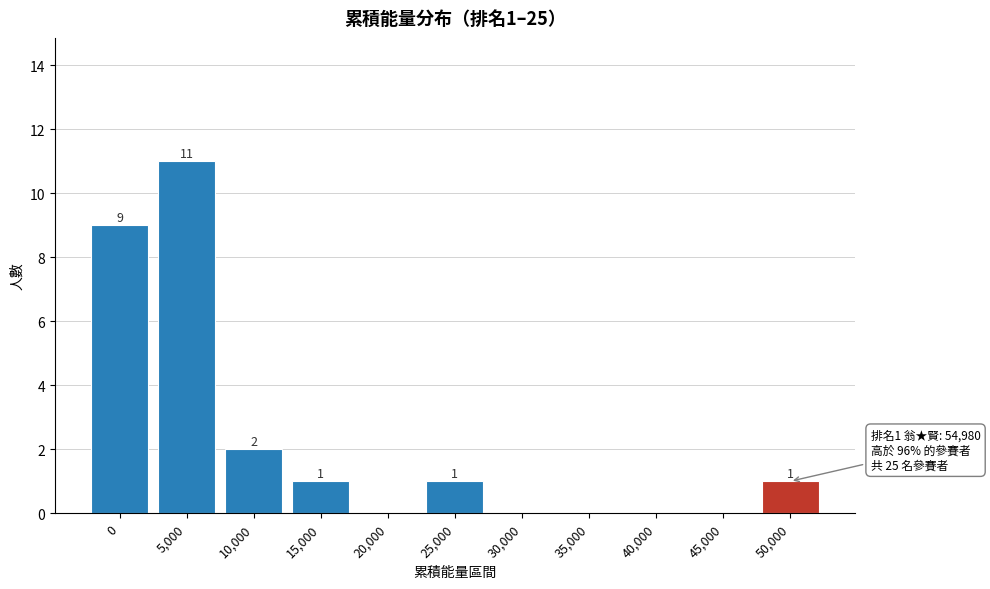

Reading right to left, what are all the values shown in this chart?

50,000=1	45,000=0	40,000=0	35,000=0	30,000=0	25,000=1	20,000=0	15,000=1	10,000=2	5,000=11	0=9